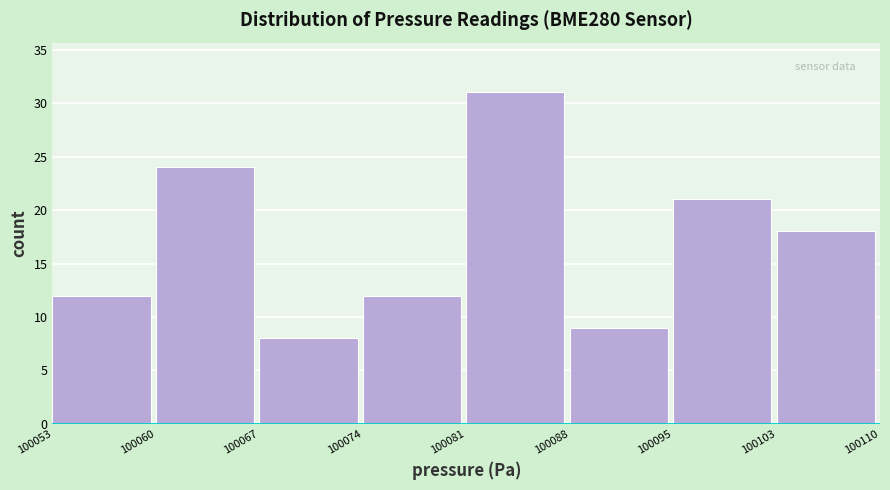

Reading left to right, list all the values displayed in this chart.

12	24	8	12	31	9	21	18